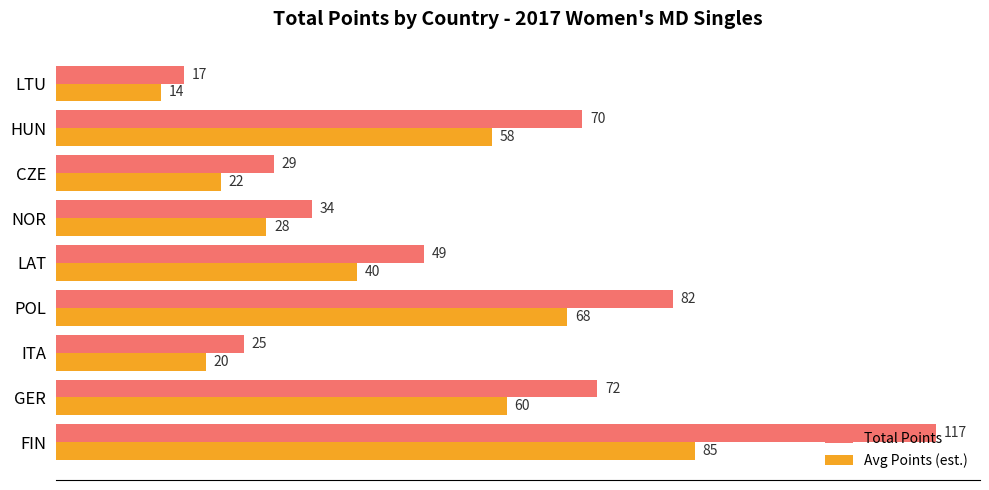

How many series are shown in this chart?

2